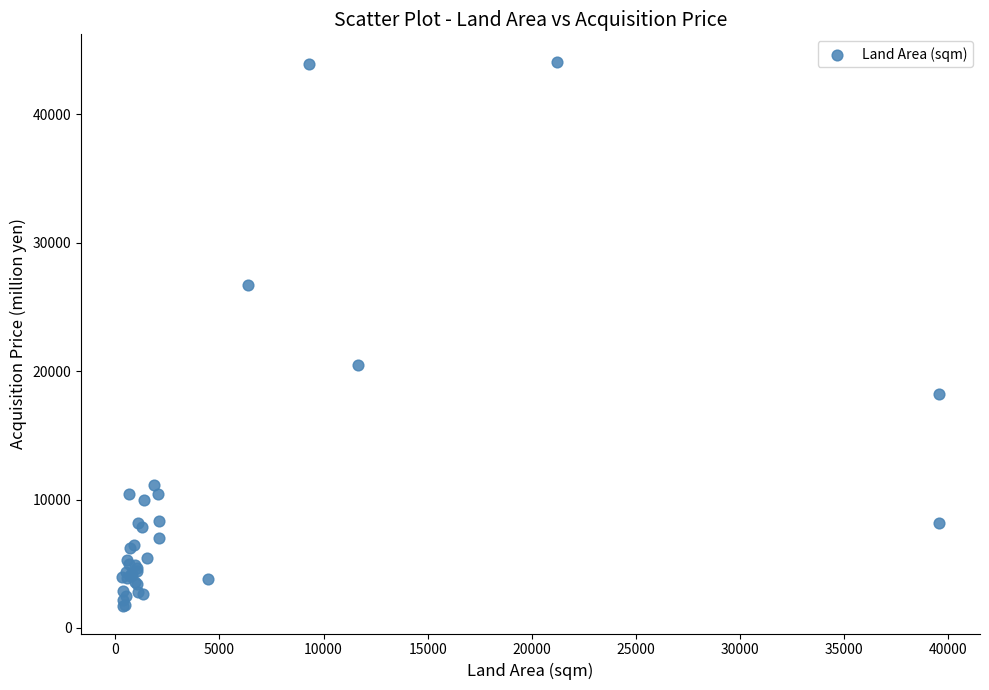

What Y value in the scatter plot is closest to 22895?

20500